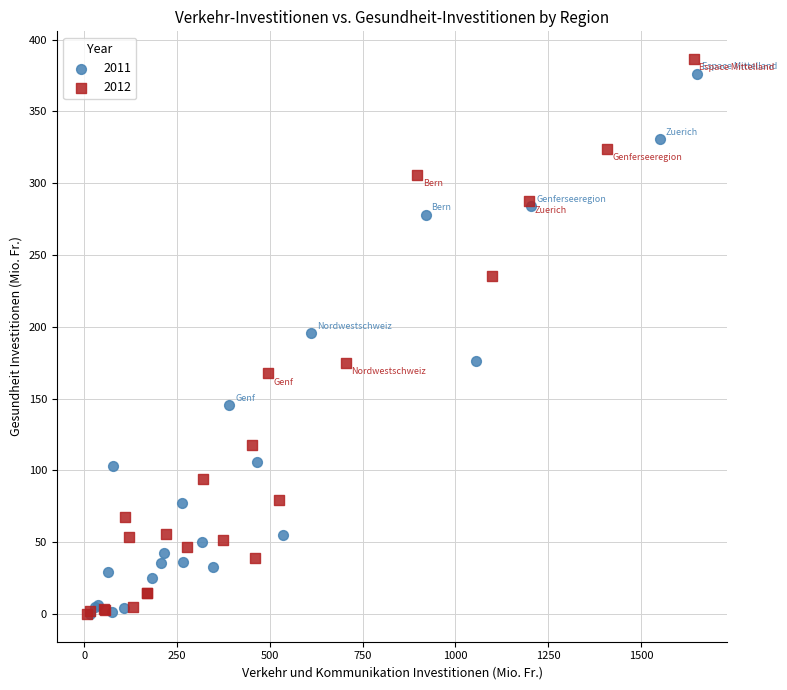

Which series has the largest Y range (max minus min)?

2012